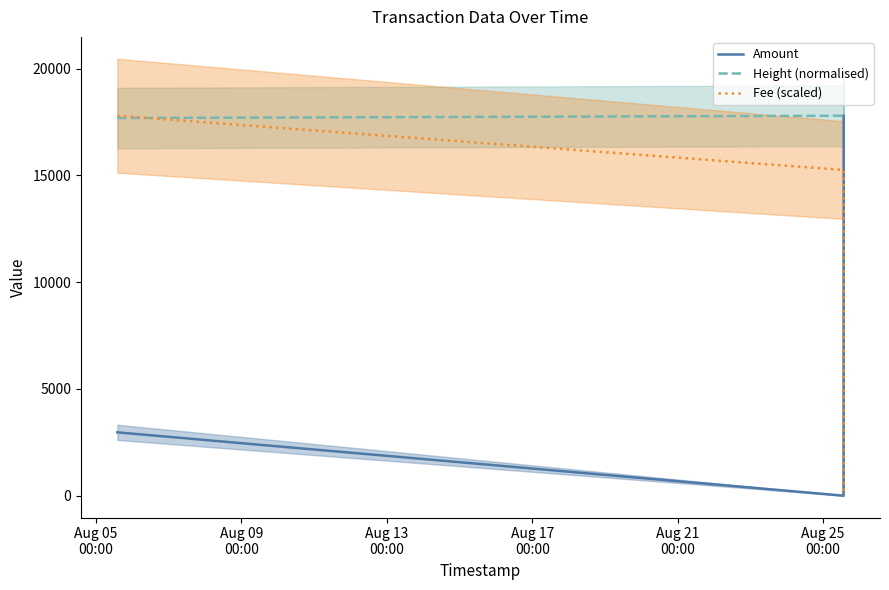

What is the lowest value of the Height (normalised) series?

17691.8